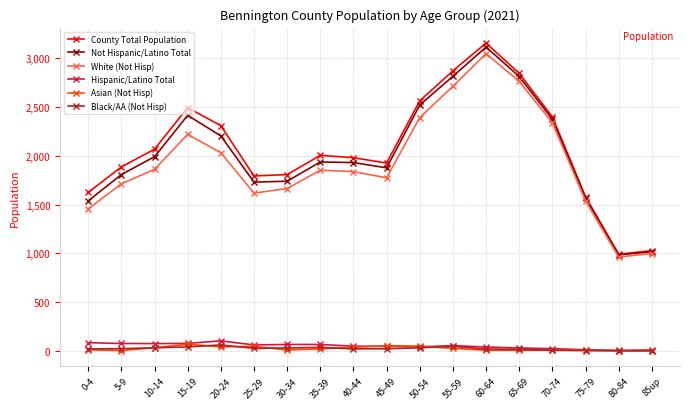

What is the label of the 11th point from the right?

35-39